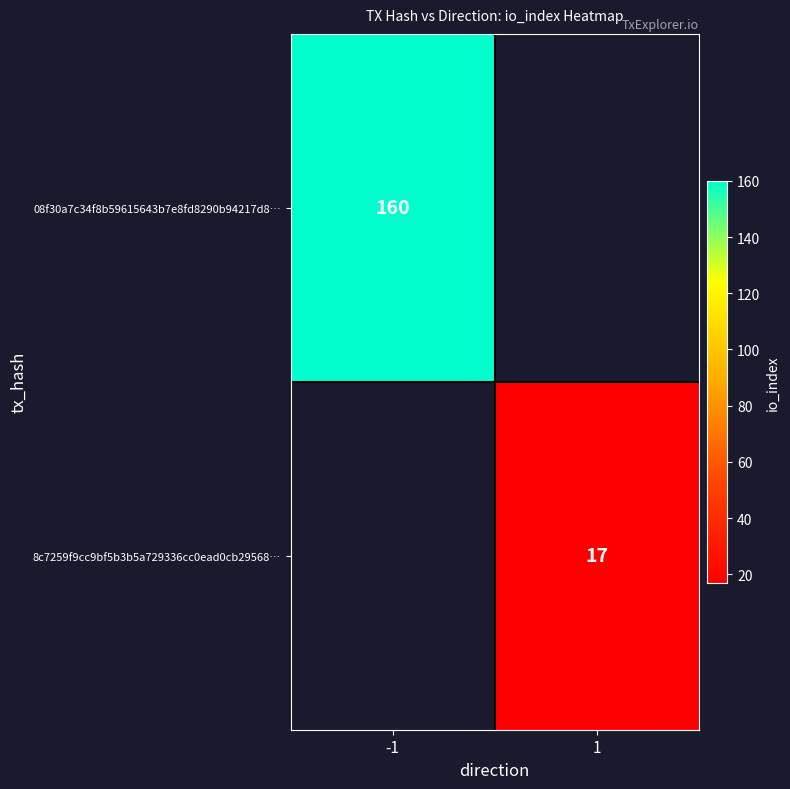

Is the value of 08f30a7c34f8b59615643b7e8fd8290b94217d8… at -1 greater than the value of 8c7259f9cc9bf5b3b5a729336cc0ead0cb29568… at 1?

Yes